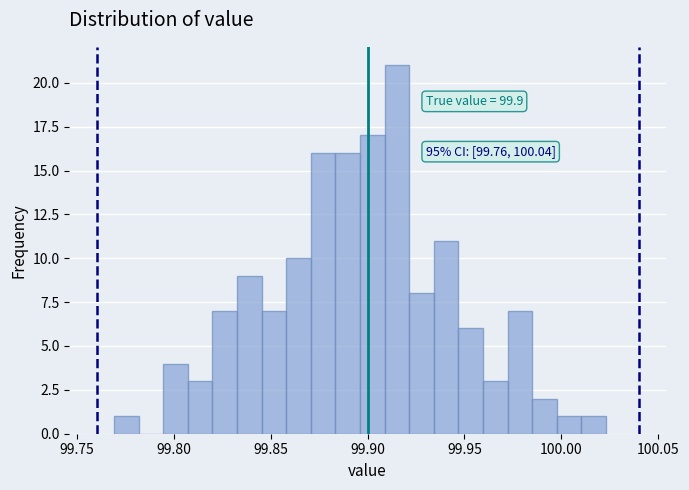

Around what value on the x-axis is the tallest bar? Give the approximate position of its centre, as read against the axis.

99.915